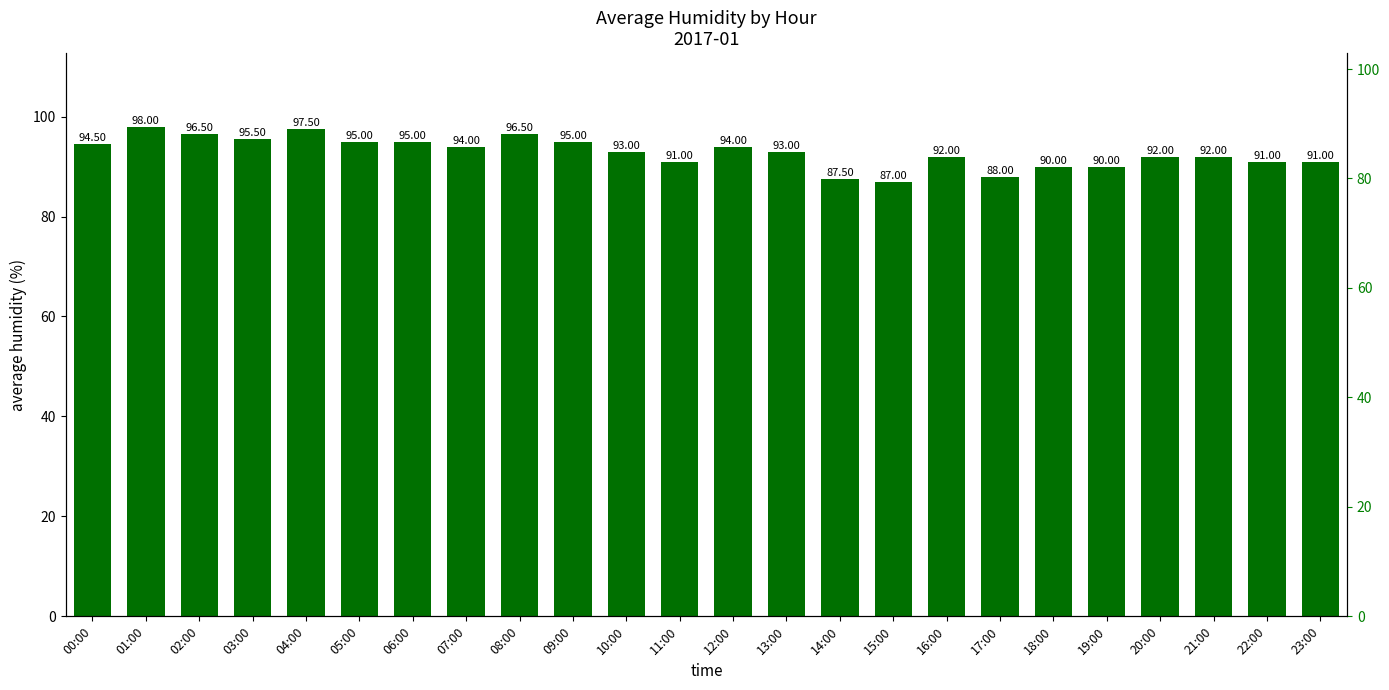

Reading left to right, list all the values displayed in this chart.

00:00=94.5	01:00=98.0	02:00=96.5	03:00=95.5	04:00=97.5	05:00=95.0	06:00=95.0	07:00=94.0	08:00=96.5	09:00=95.0	10:00=93.0	11:00=91.0	12:00=94.0	13:00=93.0	14:00=87.5	15:00=87.0	16:00=92.0	17:00=88.0	18:00=90.0	19:00=90.0	20:00=92.0	21:00=92.0	22:00=91.0	23:00=91.0